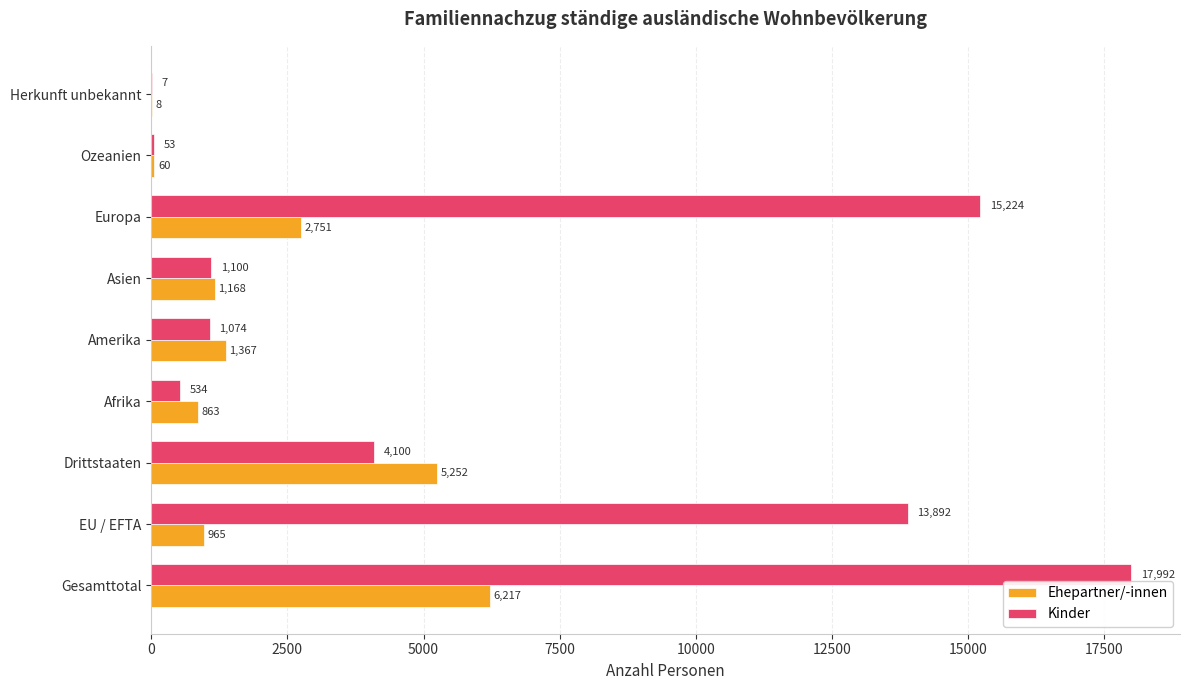

Is the value of Ehepartner/-innen at Asien greater than the value of Kinder at Herkunft unbekannt?

Yes